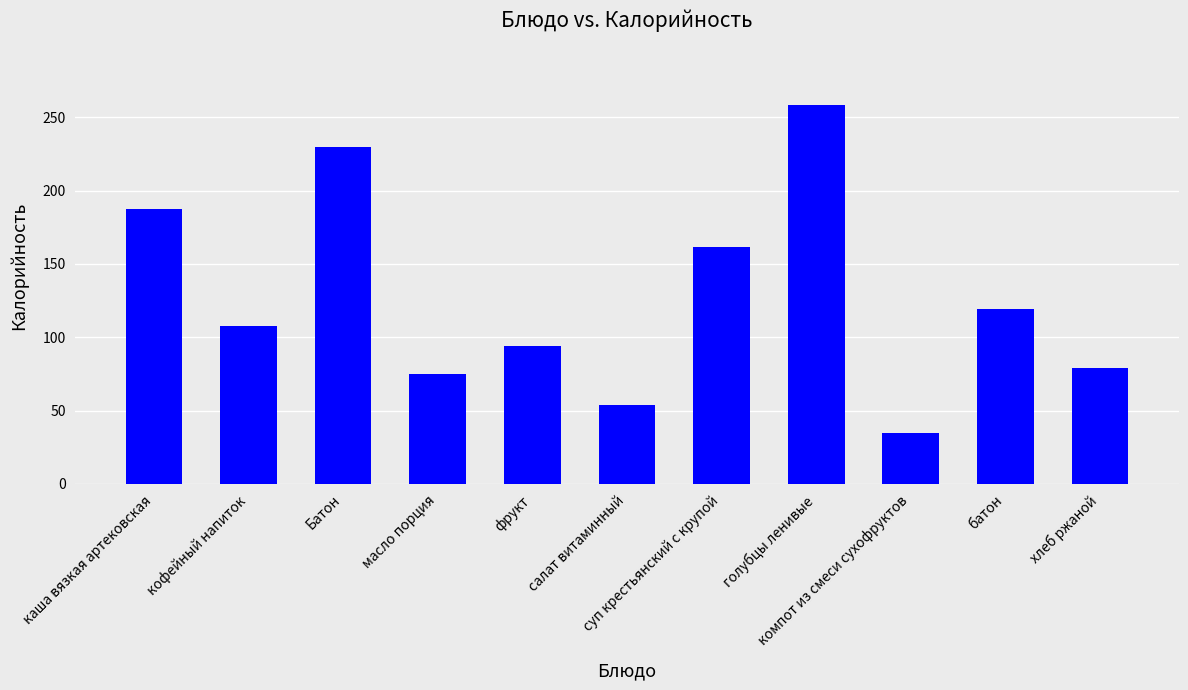

Are the bars grouped side by side (vs. stacked)?

No